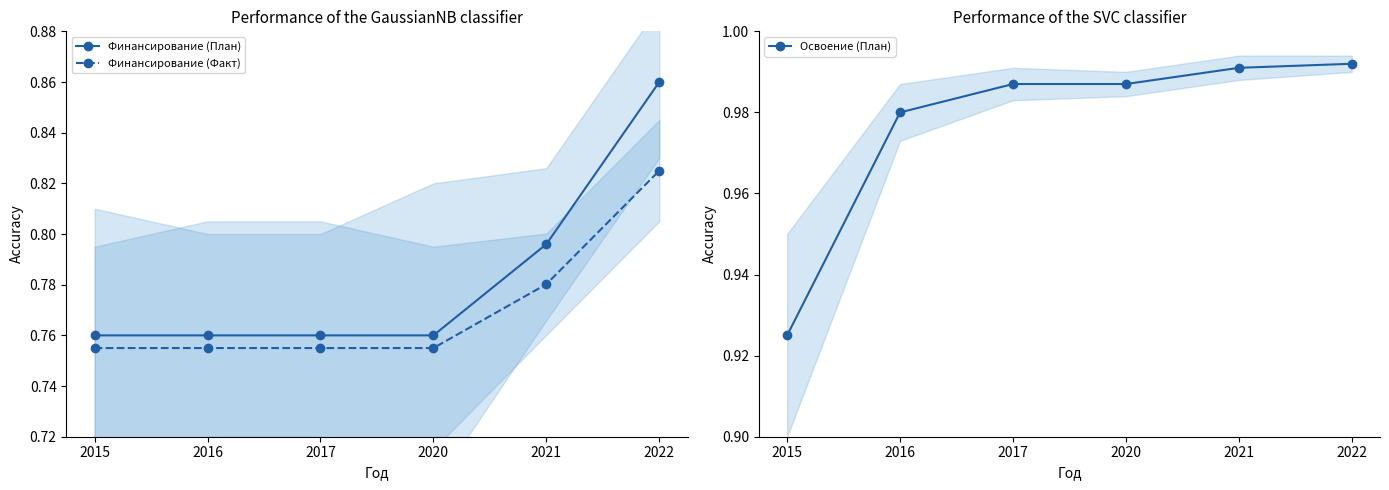

True or false: Финансирование (План) and Освоение (План) intersect in this chart.

False